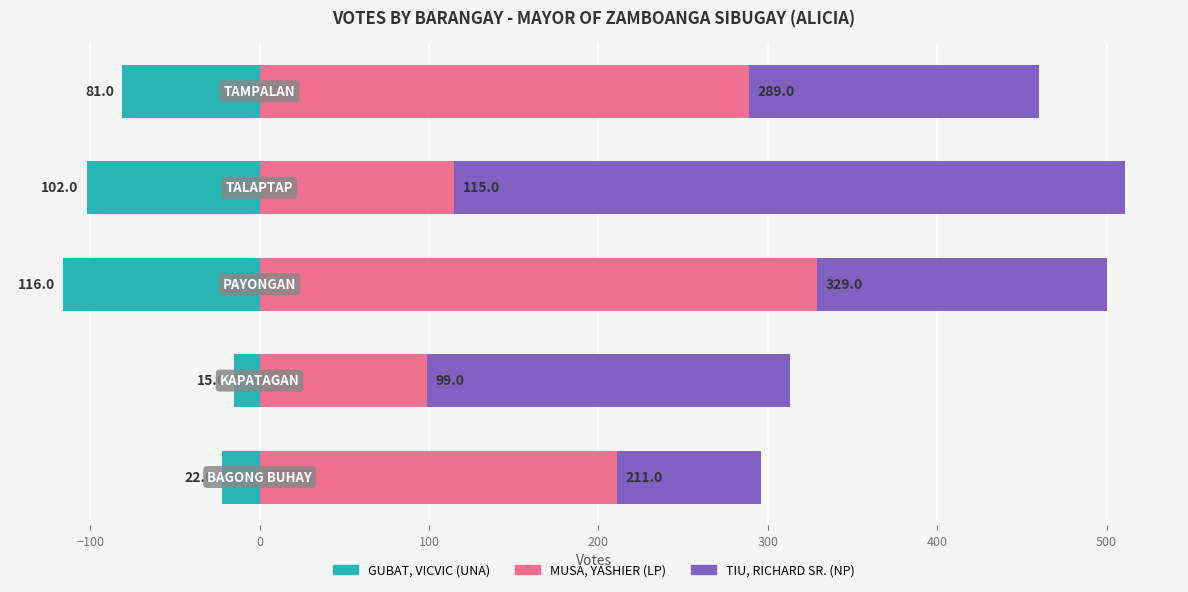

What is the lowest value of the TIU, RICHARD SR. (NP) series?

85